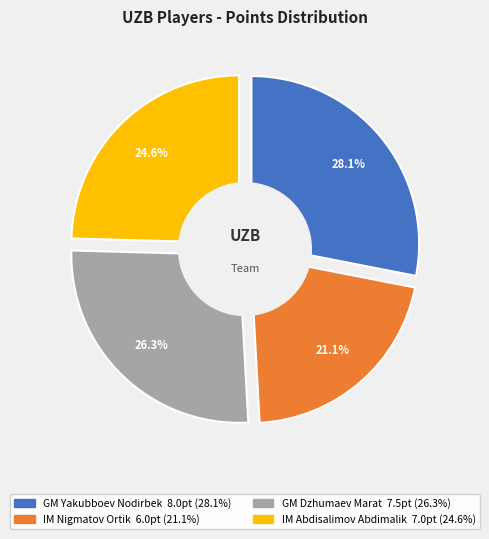

To the nearest percent, what is the difference between the largest and smallest slice percentages?

7%